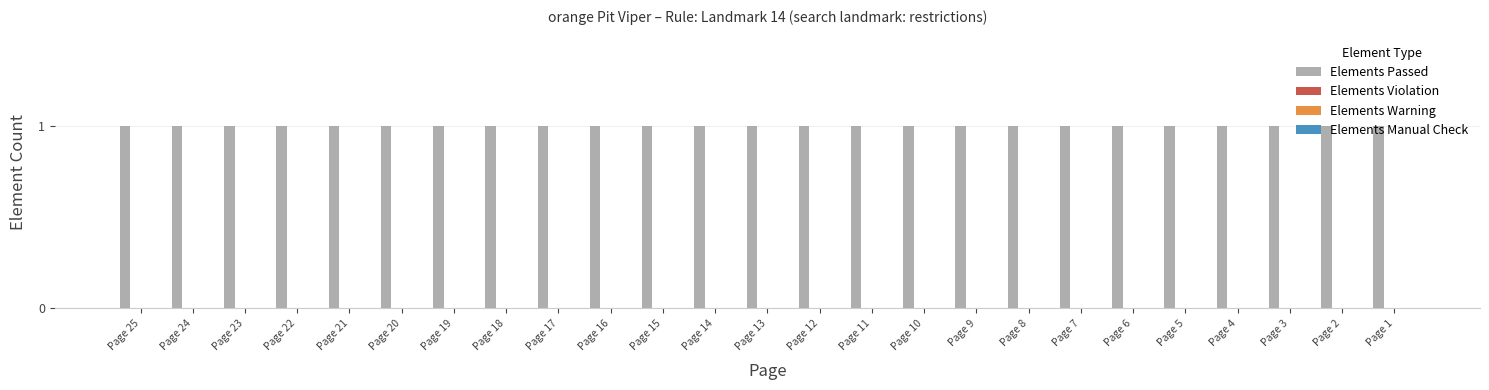

Are the bars grouped side by side (vs. stacked)?

Yes